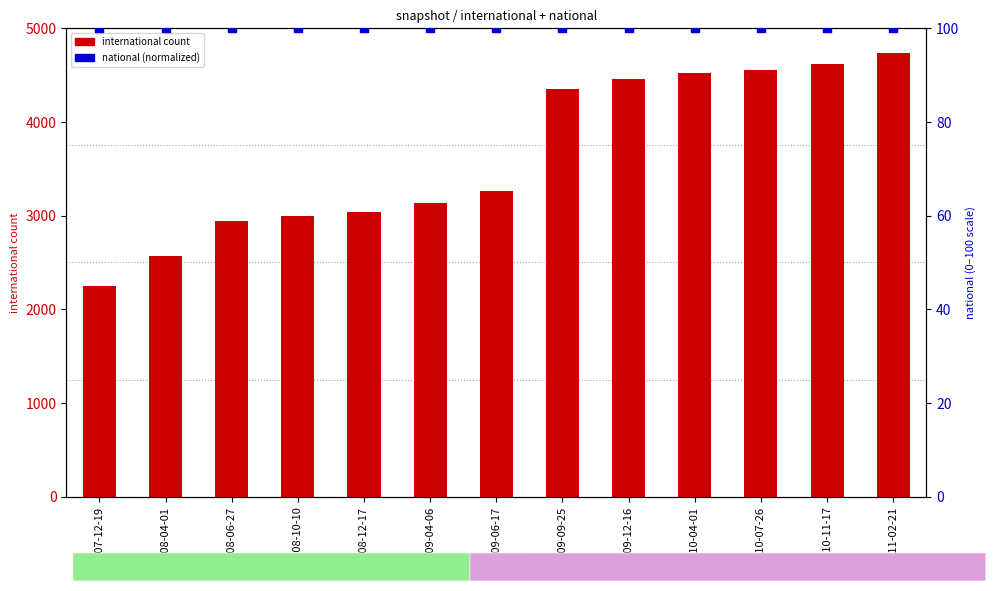

Which series reaches the minimum Y coordinate?

national (normalized)